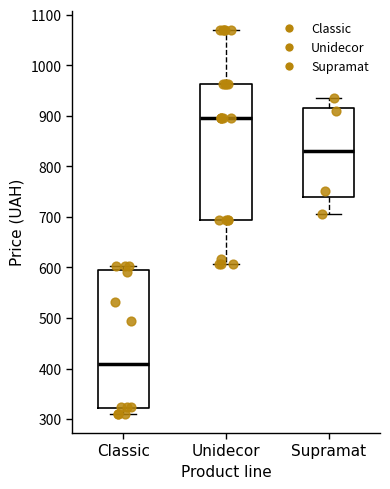

Reading left to right, transcribe this box plot: for each box, give where its median line is, the range the box spans, and where its two whiskers end, as read against the y-axis. The values are not printed on the chart, so give them approximately, as read against the axis.

Classic: median 410, box 320 to 590, whiskers 310 to 600
Unidecor: median 900, box 690 to 960, whiskers 610 to 1070
Supramat: median 830, box 740 to 920, whiskers 710 to 930